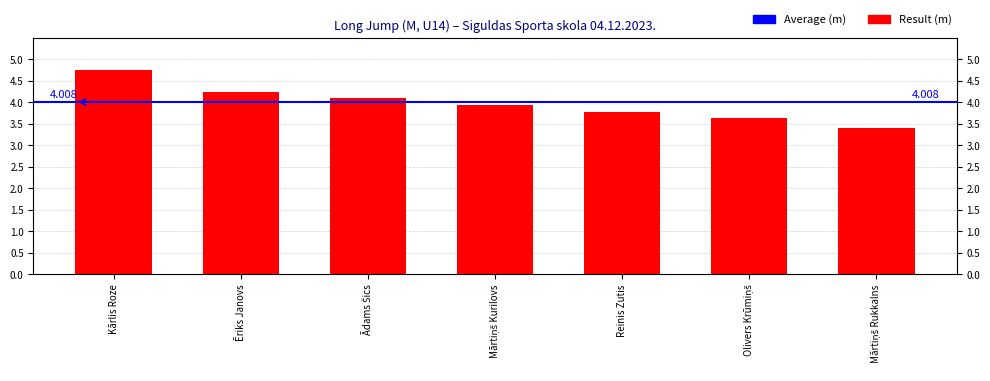

At which label is the value closest to 4?

Mārtiņš Kurilovs